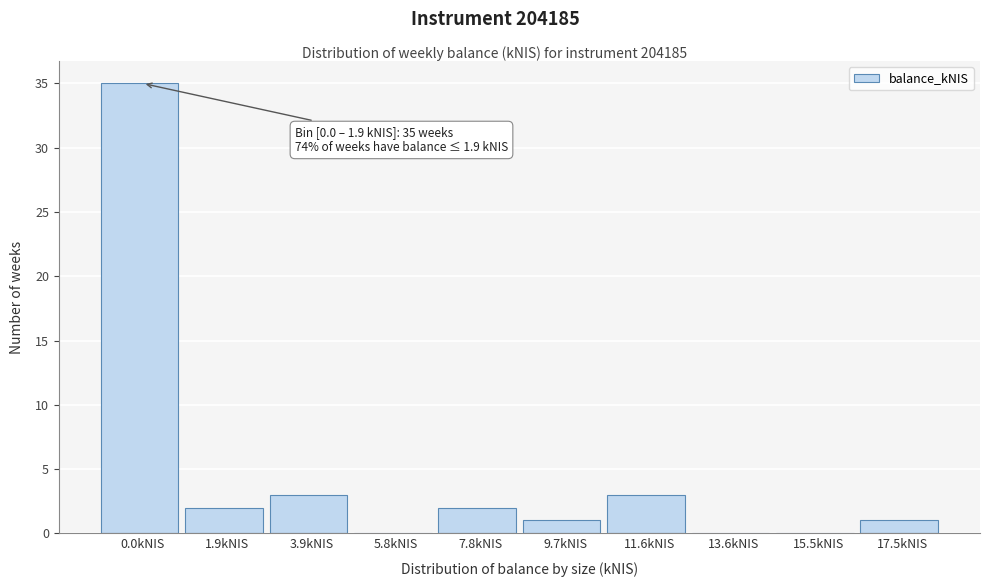

Reading left to right, list all the values displayed in this chart.

0.0kNIS=35	1.9kNIS=2	3.9kNIS=3	5.8kNIS=0	7.8kNIS=2	9.7kNIS=1	11.6kNIS=3	13.6kNIS=0	15.5kNIS=0	17.5kNIS=1